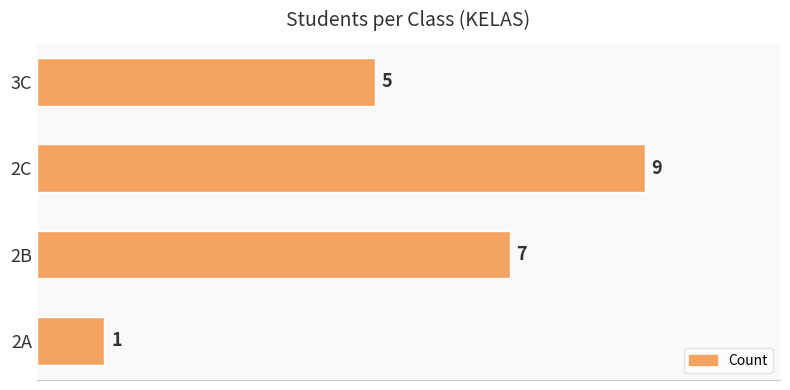

Reading bottom to top, list all the values displayed in this chart.

2A=1	2B=7	2C=9	3C=5